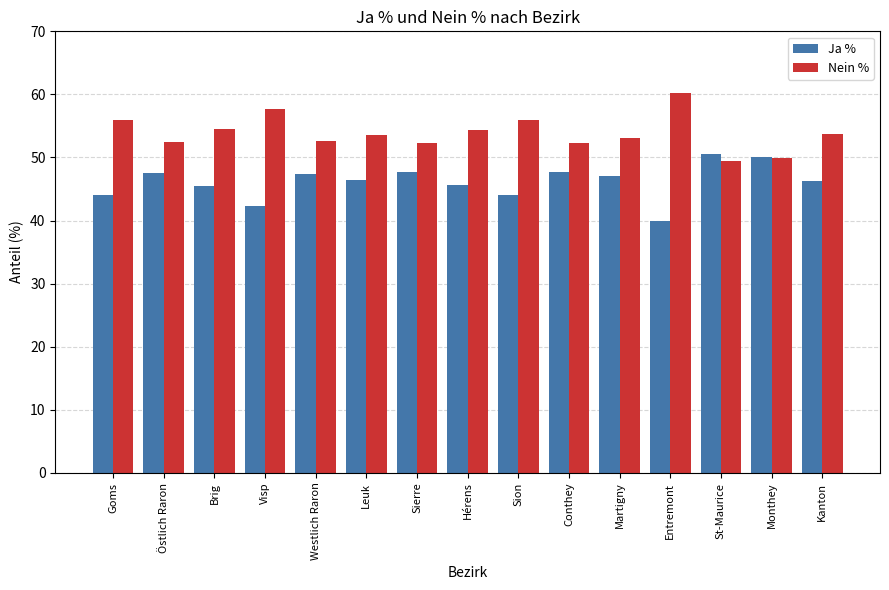

What is the difference between the maximum and minimum values in the Nein % series?

10.7